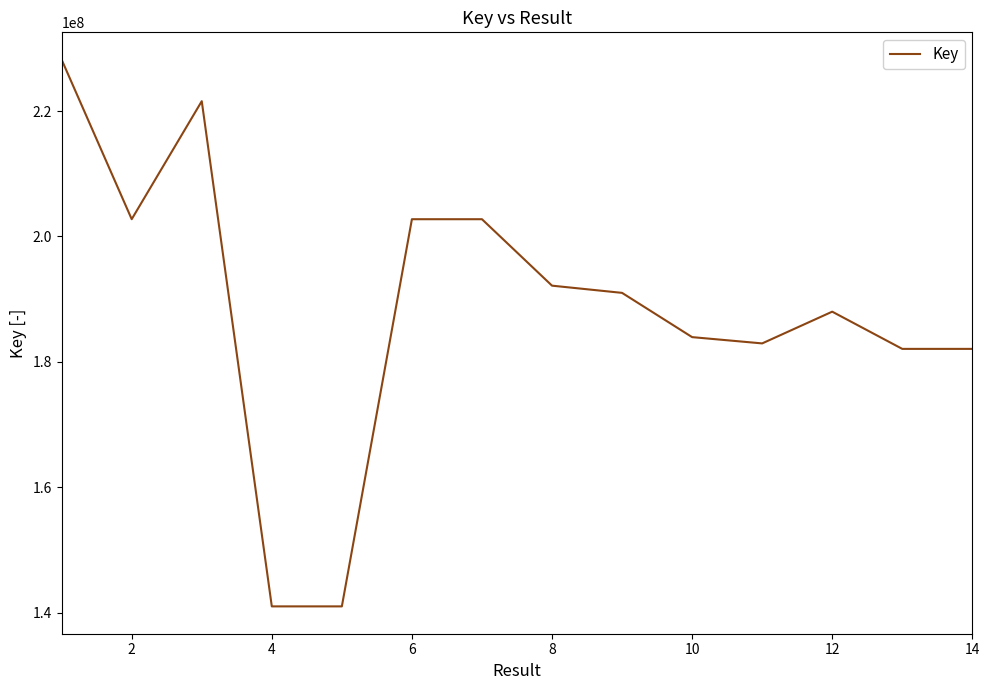

What is the minimum value shown in the chart?

141035238